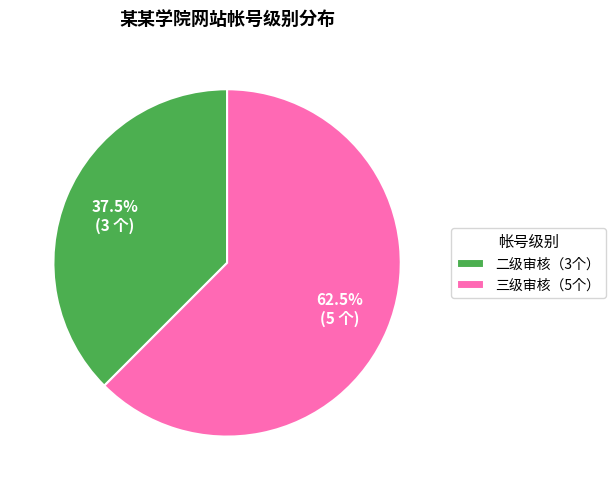

Rank the categories by value from lowest to highest.

二级审核（3个）, 三级审核（5个）